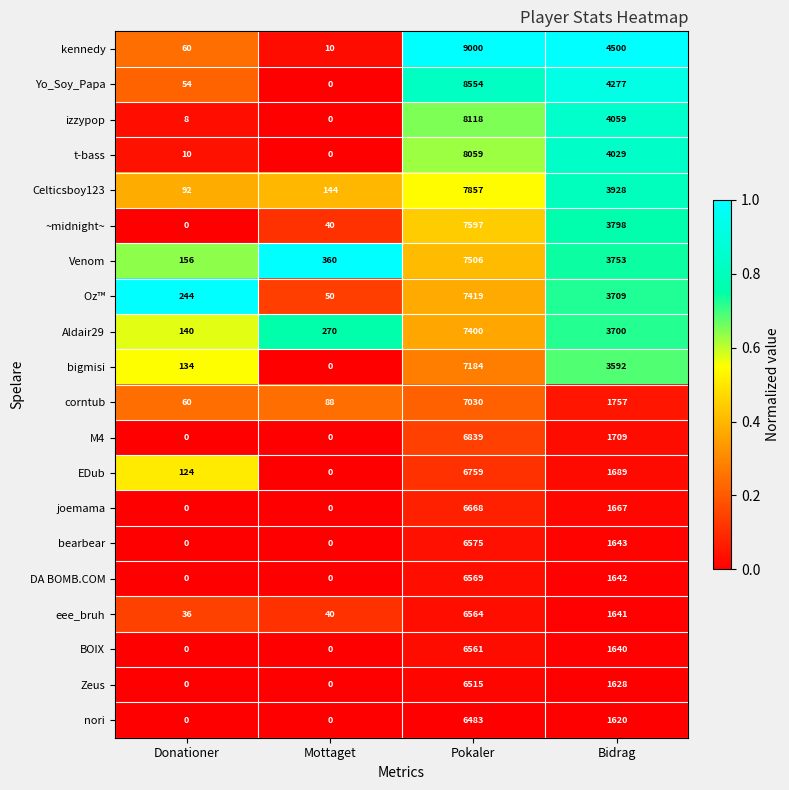

Count the number of data series in this chart.

20